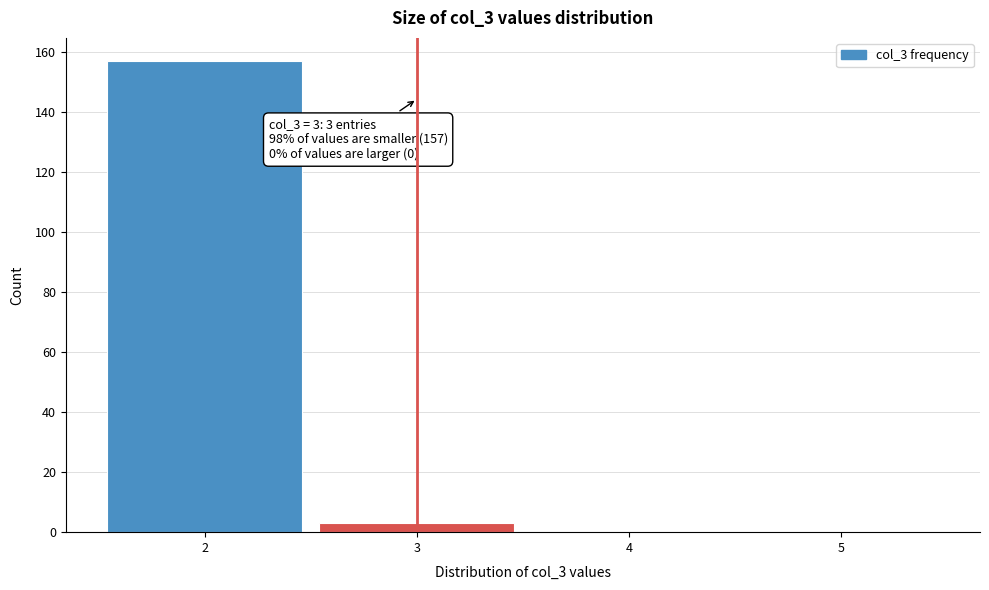

Which range on the x-axis has the tallest bar?

1.5 to 2.5